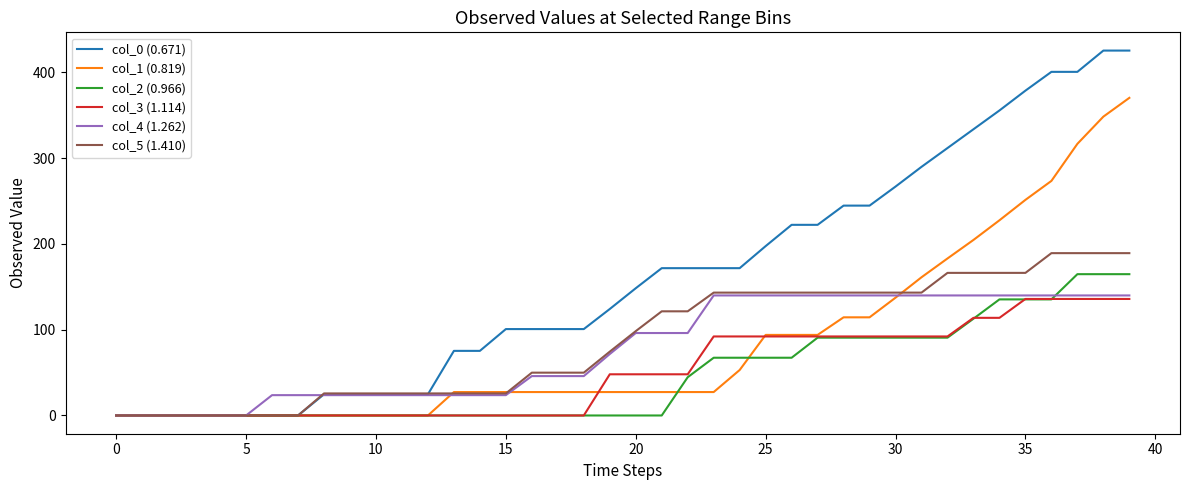

Which series has the largest range (max minus min)?

col_0 (0.671)